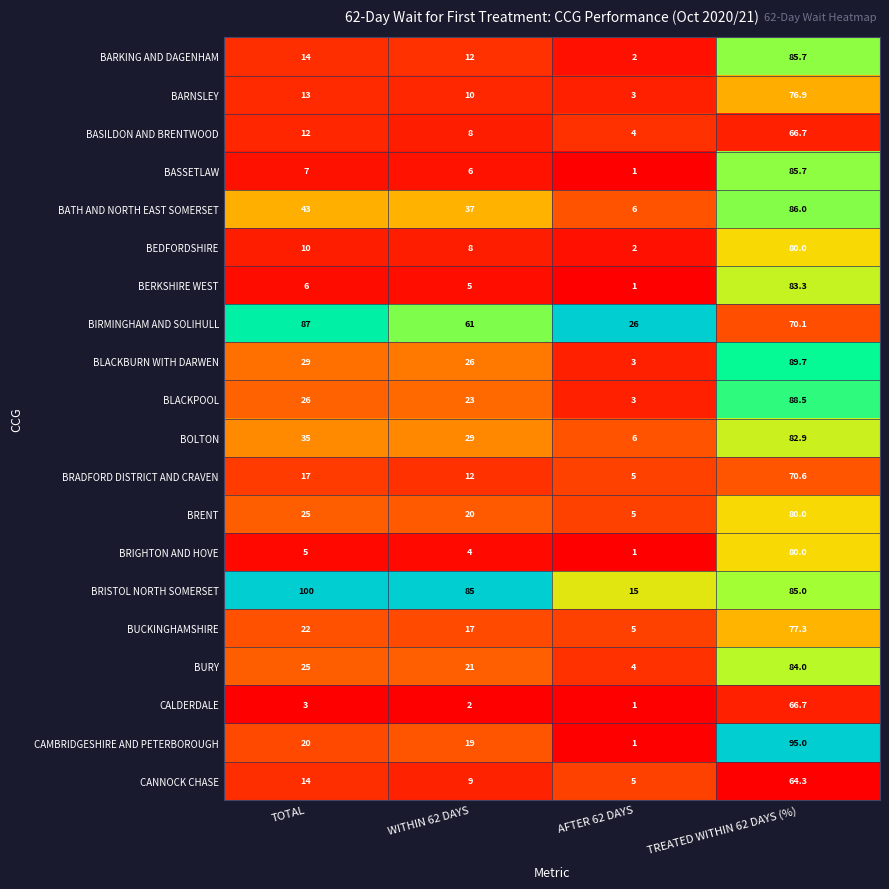

The value of BARNSLEY at WITHIN 62 DAYS is 10.0. True or false?

True